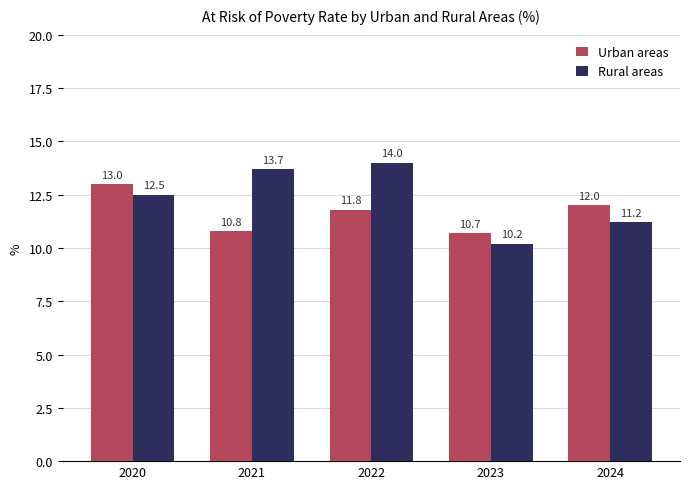

Count the number of data series in this chart.

2